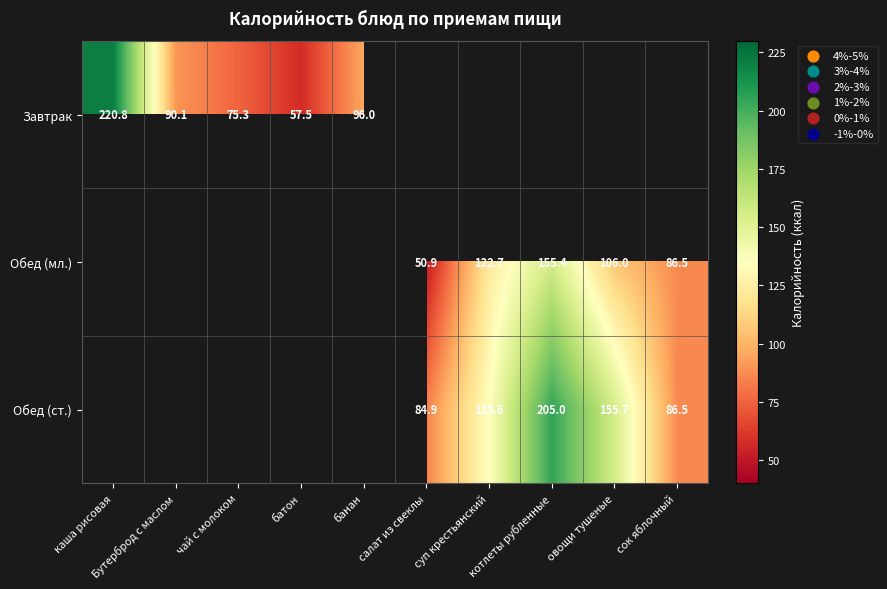

Is it true that Обед (ст.) equals 200.0 at суп крестьянский?

False